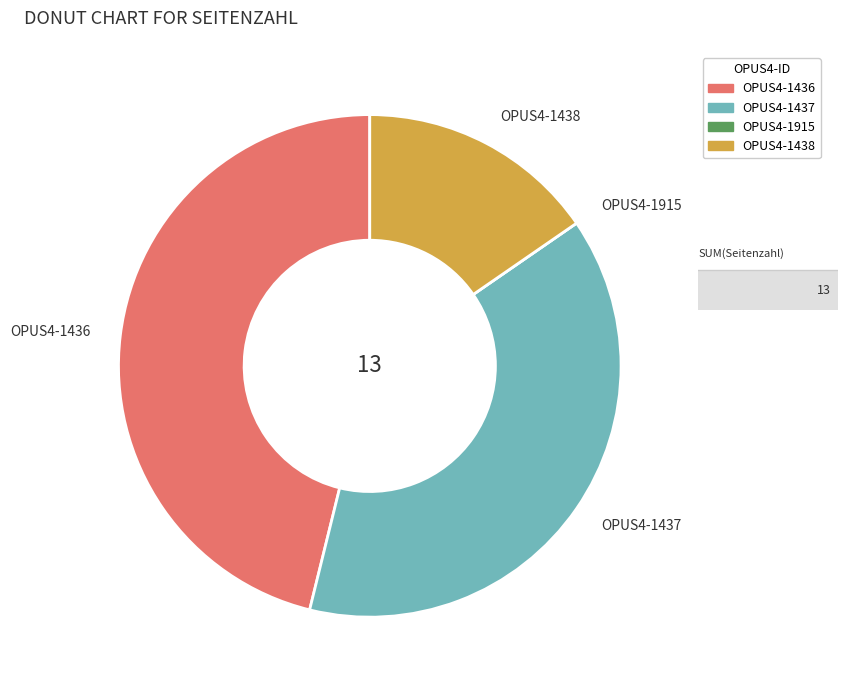

Between OPUS4-1438 and OPUS4-1437, which is larger?

OPUS4-1437